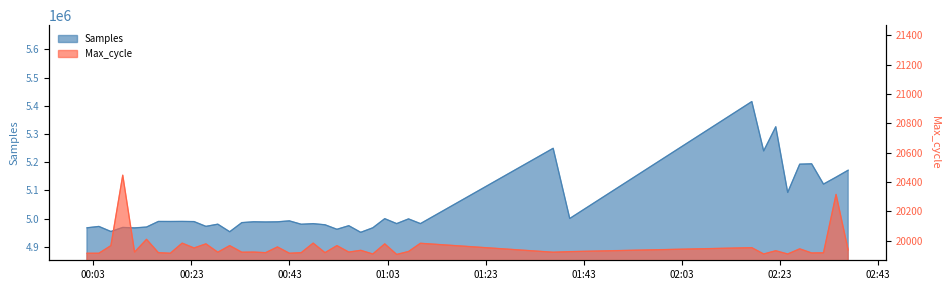

Reading left to right, extract all data points from this chart.

Samples: 2023/01/21 00:01:42=4967584	2023/01/21 00:04:08=4972410	2023/01/21 00:06:35=4954438	2023/01/21 00:09:00=4968883	2023/01/21 00:11:25=4967278	2023/01/21 00:13:51=4970275	2023/01/21 00:16:16=4990105	2023/01/21 00:18:42=4989973	2023/01/21 00:21:07=4990208	2023/01/21 00:23:32=4989675	2023/01/21 00:25:58=4972660	2023/01/21 00:28:23=4980413	2023/01/21 00:30:49=4953661	2023/01/21 00:33:17=4985981	2023/01/21 00:35:42=4988949	2023/01/21 00:38:08=4988243	2023/01/21 00:40:33=4988800	2023/01/21 00:42:59=4992140	2023/01/21 00:45:24=4980174	2023/01/21 00:47:50=4982263	2023/01/21 00:50:15=4978322	2023/01/21 00:52:41=4962332	2023/01/21 00:55:06=4975045	2023/01/21 00:57:32=4951578	2023/01/21 01:00:00=4967637	2023/01/21 01:02:26=4999968	2023/01/21 01:04:52=4982433	2023/01/21 01:07:17=4999151	2023/01/21 01:09:43=4982442	2023/01/21 01:36:47=5249294	2023/01/21 01:40:10=5000631	2023/01/21 02:17:18=5414884	2023/01/21 02:19:43=5240027	2023/01/21 02:22:11=5325593	2023/01/21 02:24:37=5092846	2023/01/21 02:27:04=5193031	2023/01/21 02:29:30=5194338	2023/01/21 02:31:55=5122480	2023/01/21 02:34:29=5147086	2023/01/21 02:36:57=5171685
Max_cycle: 2023/01/21 00:01:42=19914	2023/01/21 00:04:08=19914	2023/01/21 00:06:35=19966	2023/01/21 00:09:00=20446	2023/01/21 00:11:25=19922	2023/01/21 00:13:51=20009	2023/01/21 00:16:16=19918	2023/01/21 00:18:42=19914	2023/01/21 00:21:07=19983	2023/01/21 00:23:32=19950	2023/01/21 00:25:58=19978	2023/01/21 00:28:23=19921	2023/01/21 00:30:49=19966	2023/01/21 00:33:17=19921	2023/01/21 00:35:42=19922	2023/01/21 00:38:08=19918	2023/01/21 00:40:33=19957	2023/01/21 00:42:59=19914	2023/01/21 00:45:24=19918	2023/01/21 00:47:50=19983	2023/01/21 00:50:15=19918	2023/01/21 00:52:41=19966	2023/01/21 00:55:06=19922	2023/01/21 00:57:32=19934	2023/01/21 01:00:00=19909	2023/01/21 01:02:26=19978	2023/01/21 01:04:52=19906	2023/01/21 01:07:17=19926	2023/01/21 01:09:43=19982	2023/01/21 01:36:47=19921	2023/01/21 01:40:10=19925	2023/01/21 02:17:18=19952	2023/01/21 02:19:43=19909	2023/01/21 02:22:11=19931	2023/01/21 02:24:37=19909	2023/01/21 02:27:04=19944	2023/01/21 02:29:30=19916	2023/01/21 02:31:55=19917	2023/01/21 02:34:29=20315	2023/01/21 02:36:57=19936